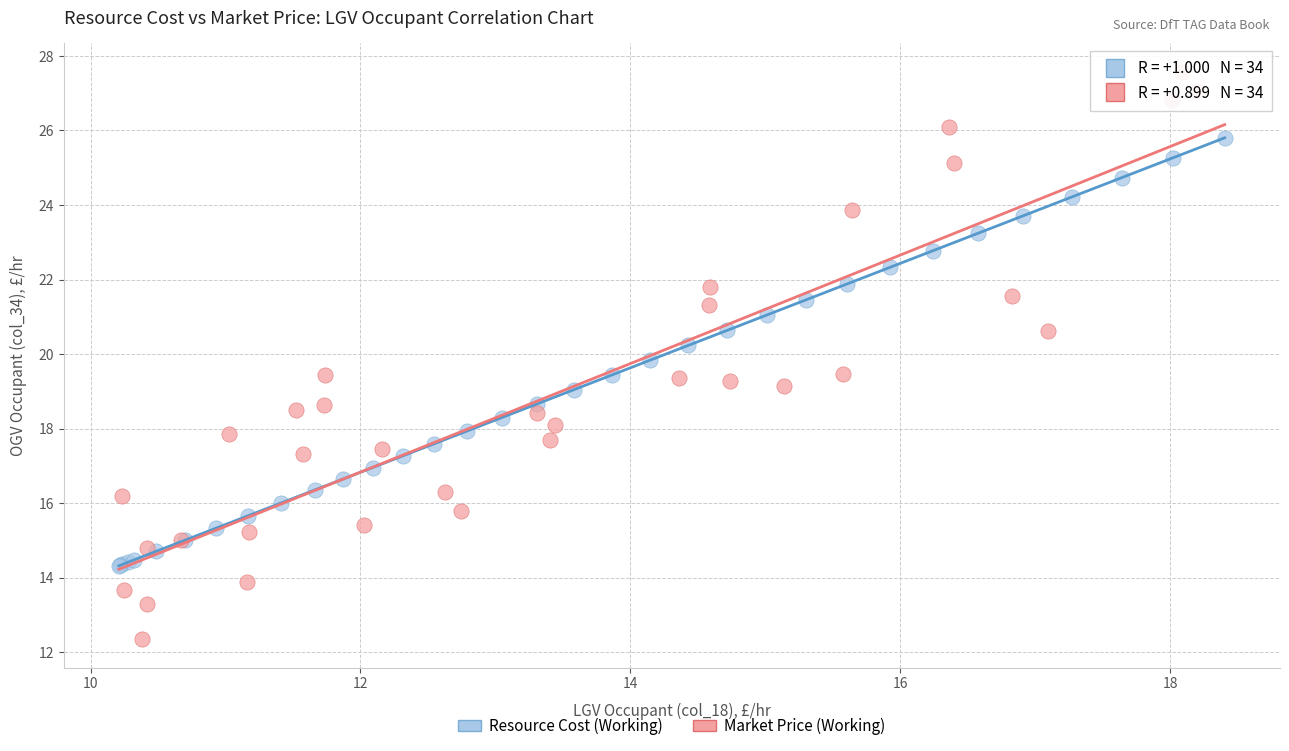

What are all the series names shown in the legend?

Resource Cost (Working), Market Price (Working)